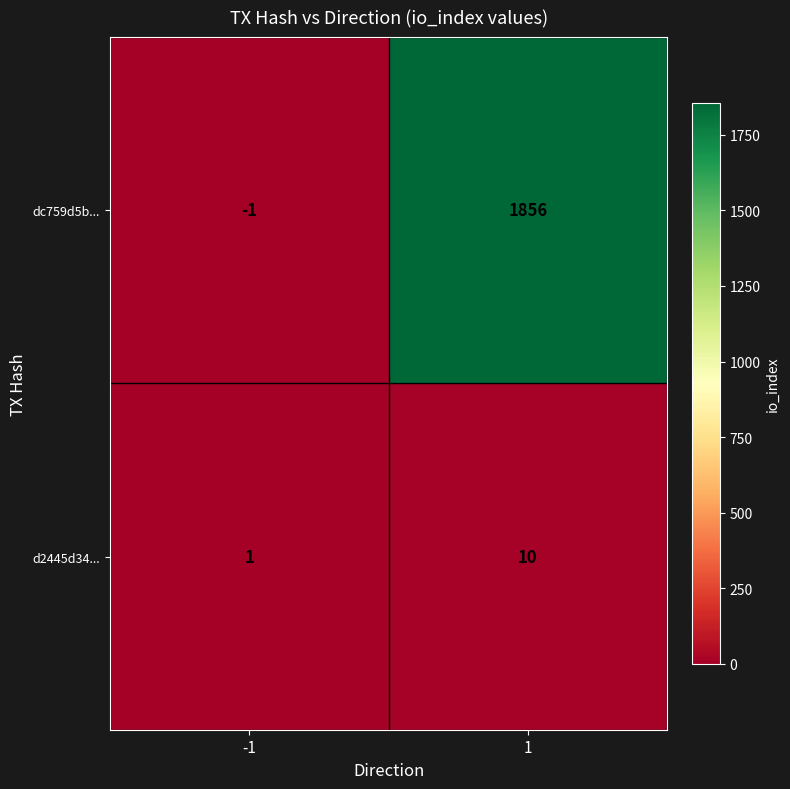

How many series are shown in this chart?

2